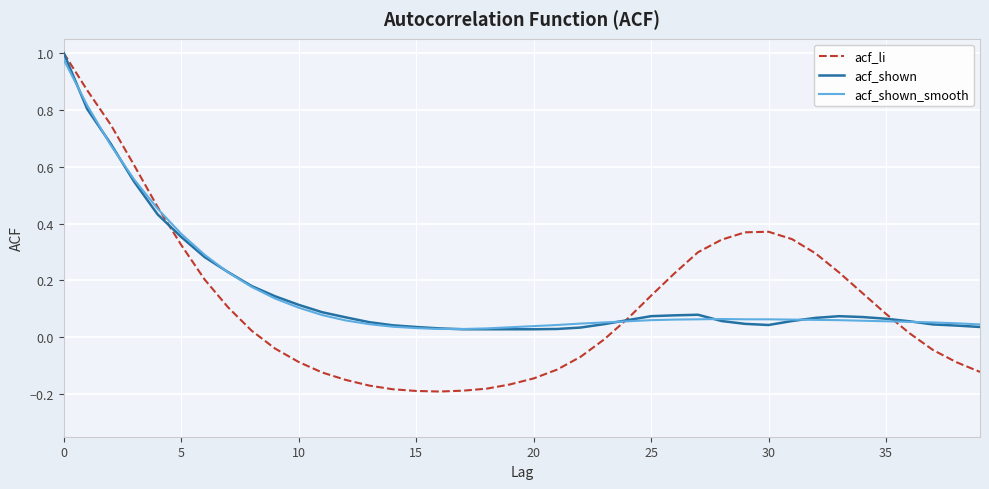

Which series has the widest spread of values?

acf_li